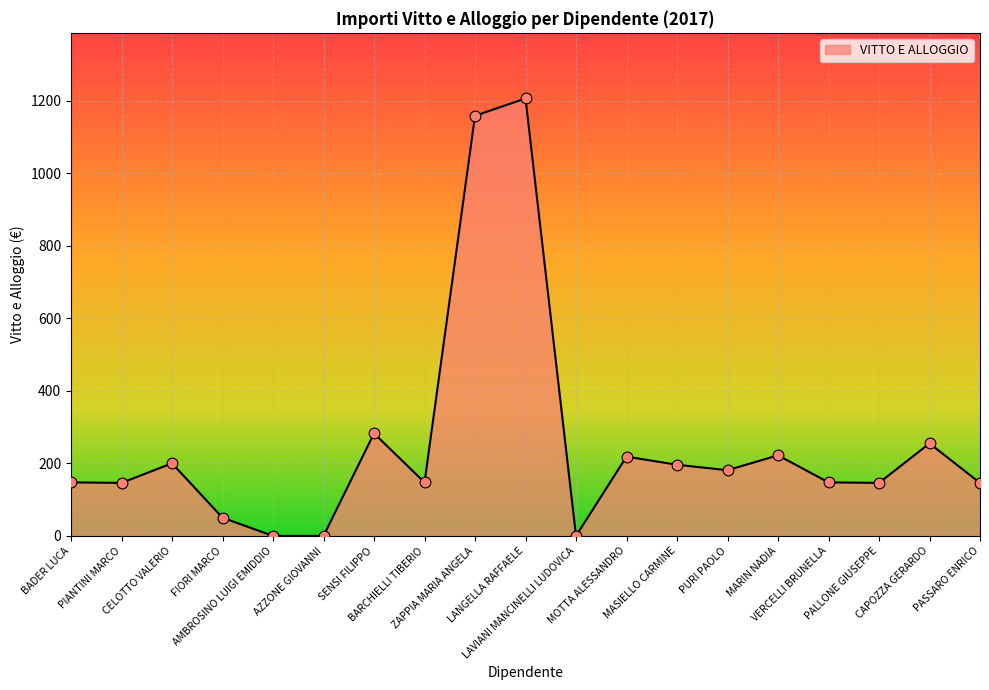

What is the change in value from PIANTINI MARCO to MARIN NADIA?

+76.0